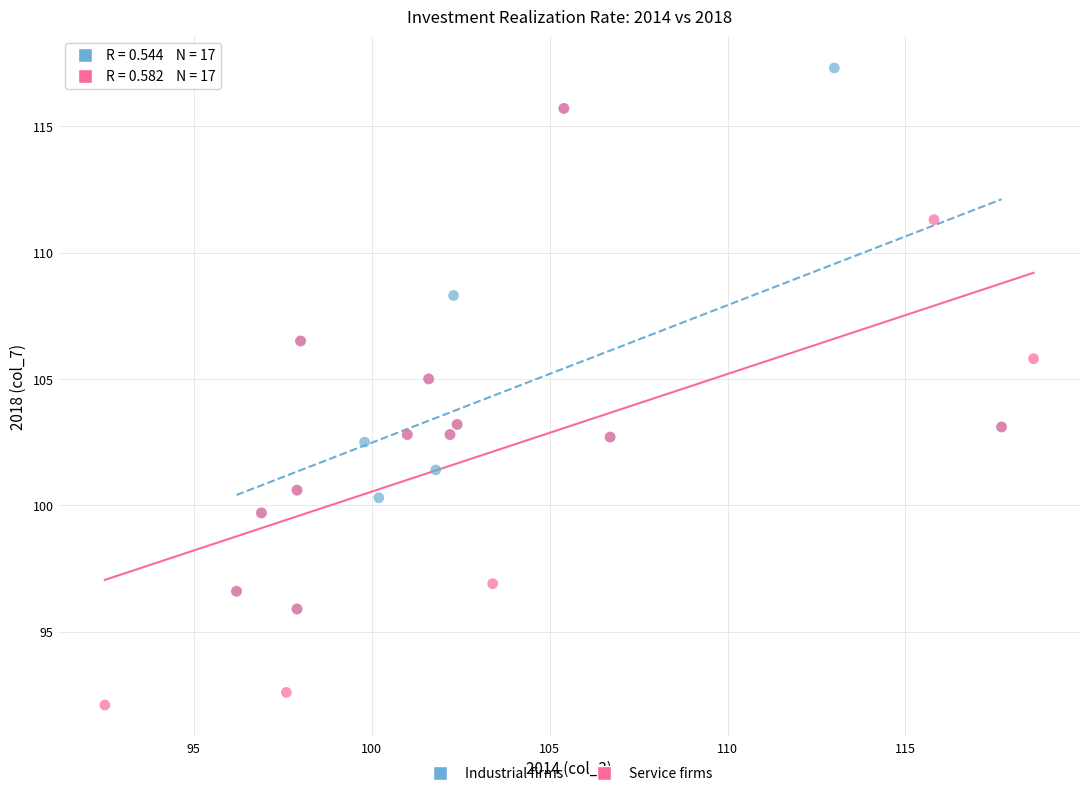

What are all the series names shown in the legend?

Industrial firms, Service firms